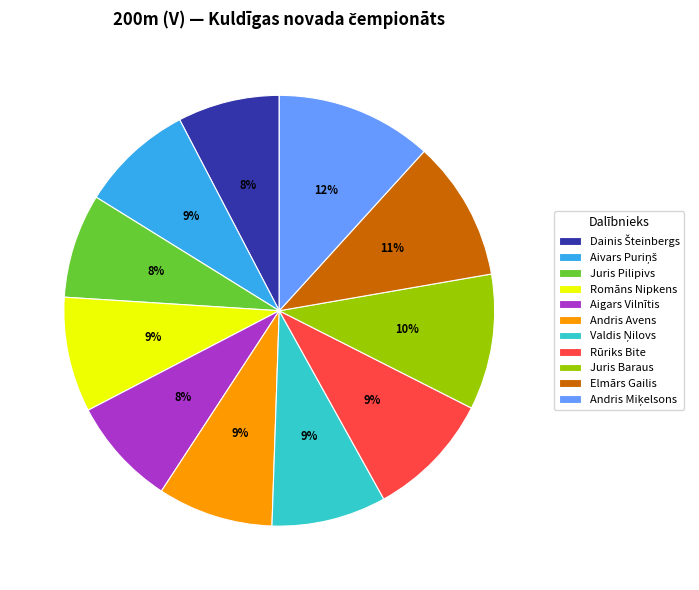

Is there a majority slice in this chart?

No